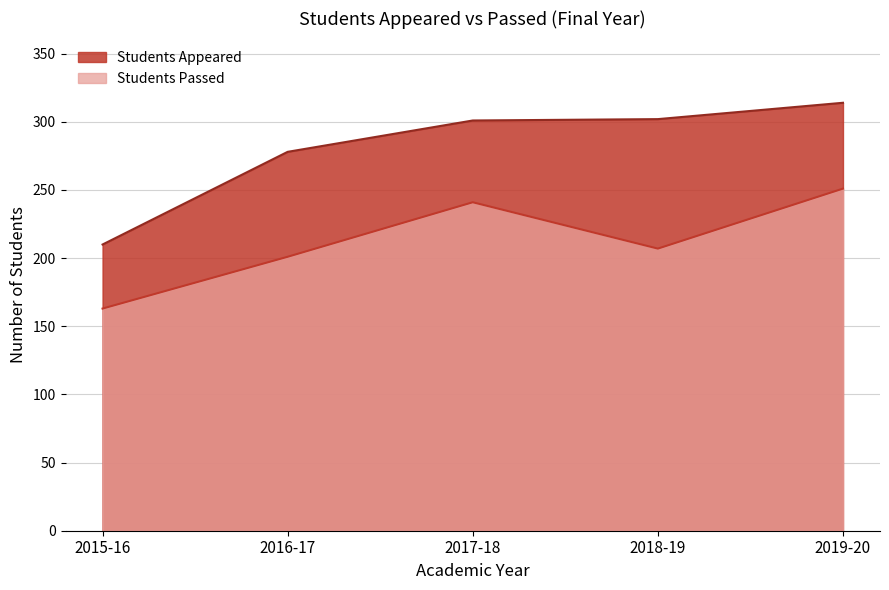

Reading right to left, transcribe all the data shown in this chart.

Students Appeared: 2019-20=314	2018-19=302	2017-18=301	2016-17=278	2015-16=210
Students Passed: 2019-20=251	2018-19=207	2017-18=241	2016-17=201	2015-16=163